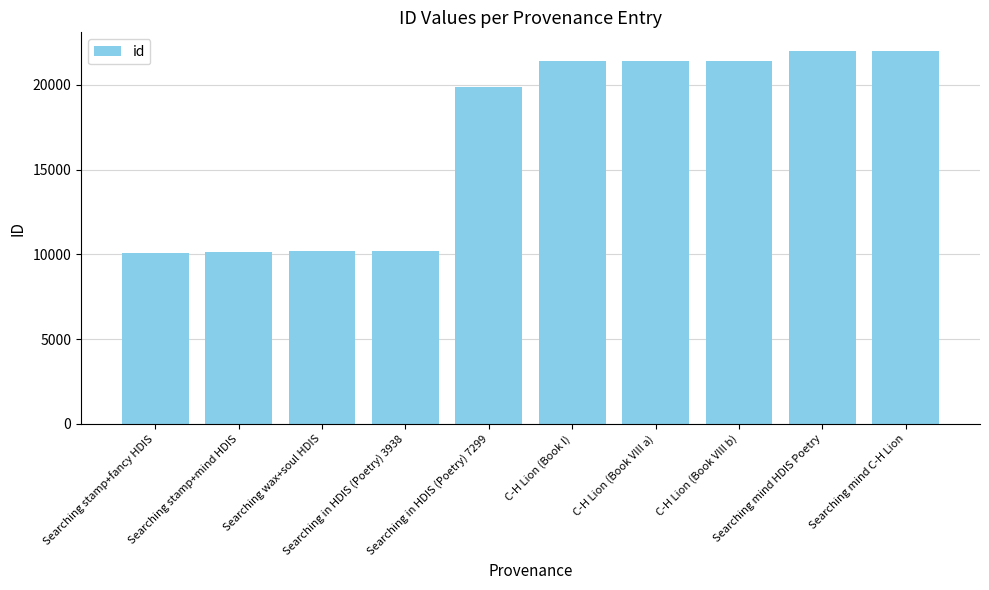

How many bars are there in total?

10